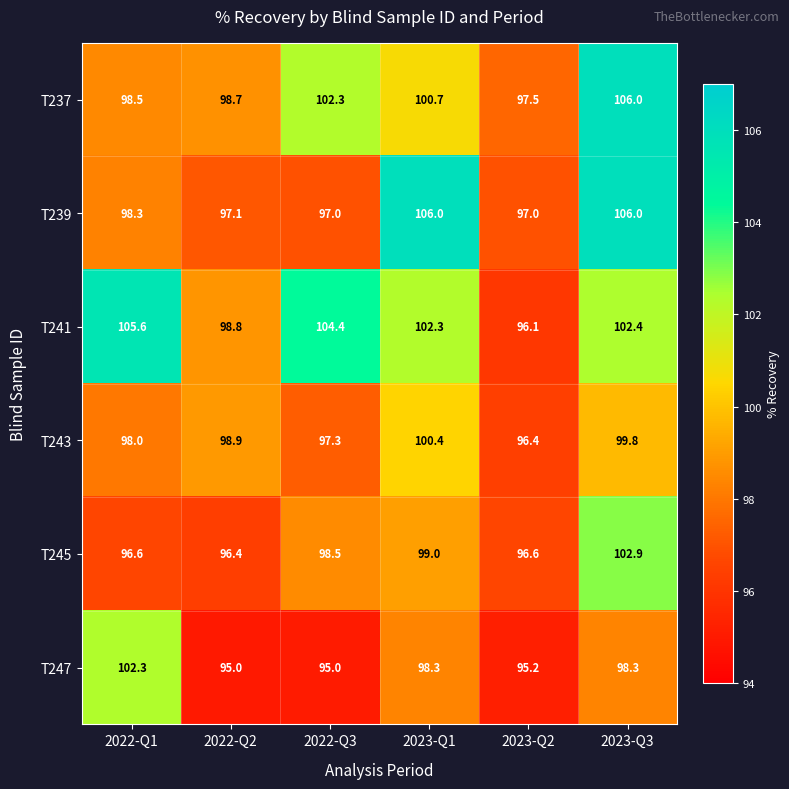

Which series has the widest spread of values?

T241